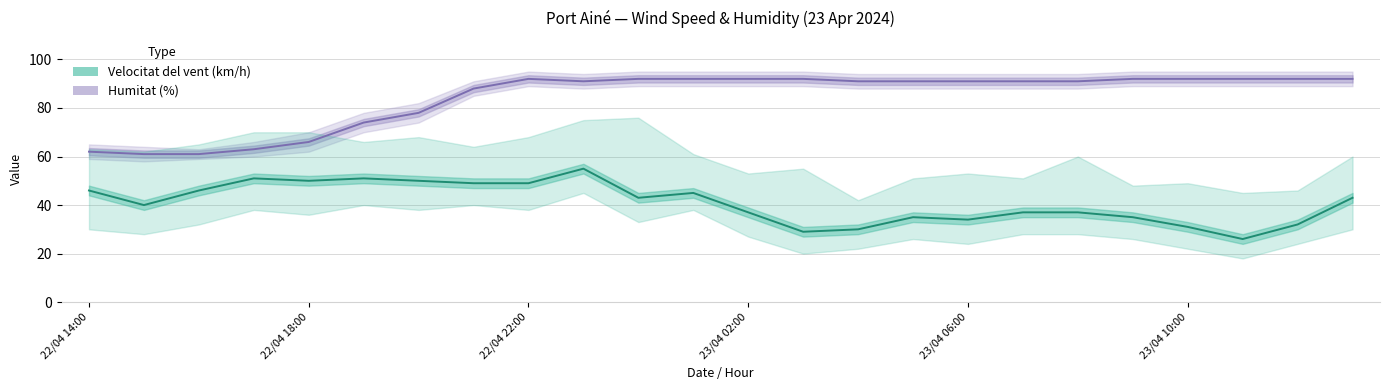

True or false: Velocitat del vent (km/h) and Humitat (%) cross at least once.

False